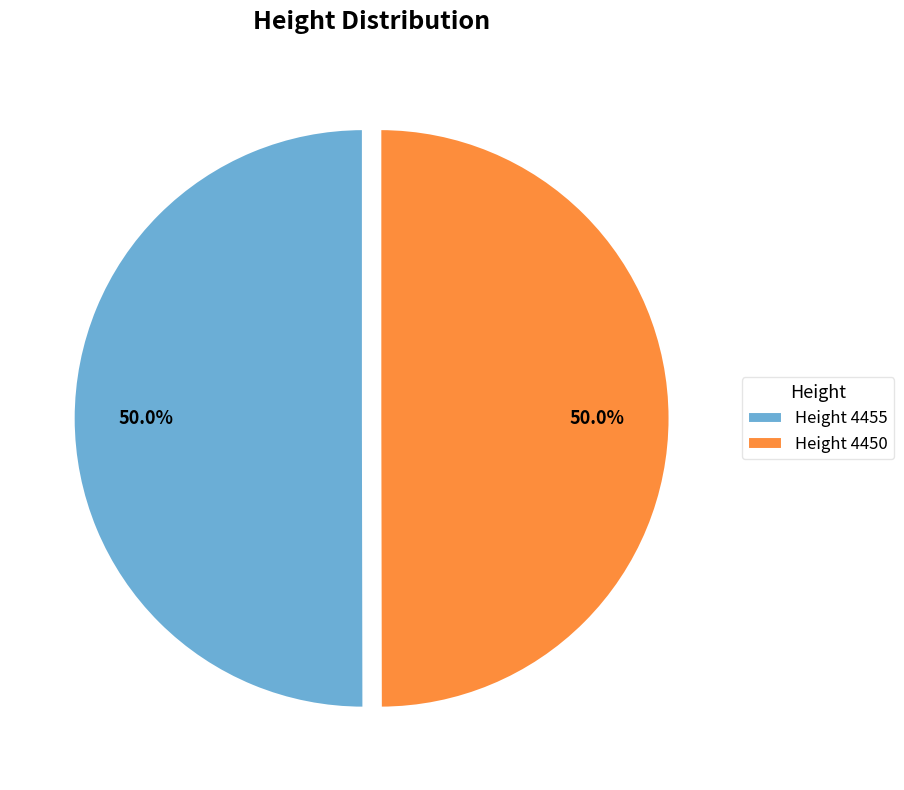

What is the ratio of the value at Height 4450 to the value at Height 4455?

1.0